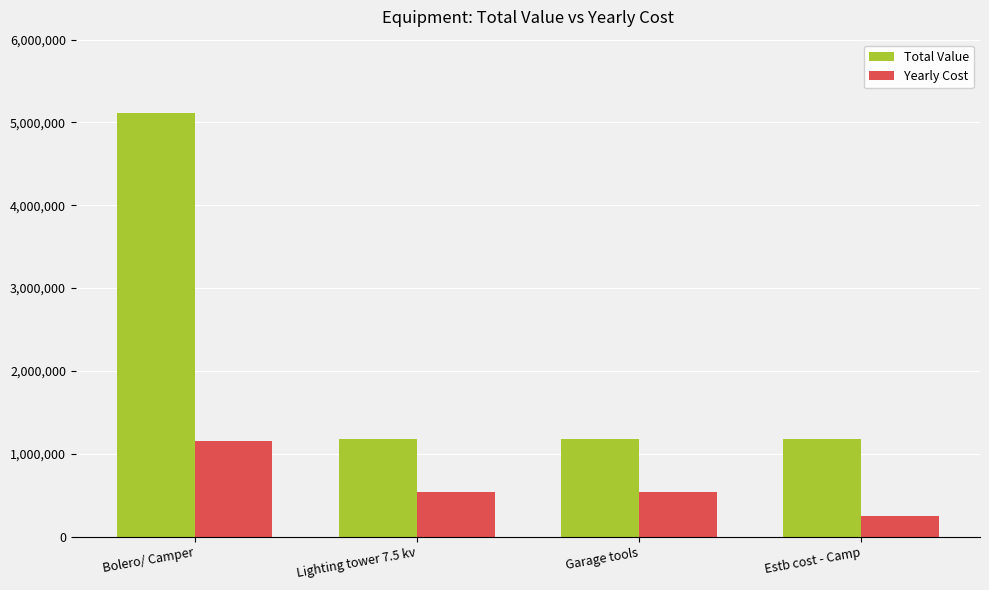

Are the bars horizontal?

No